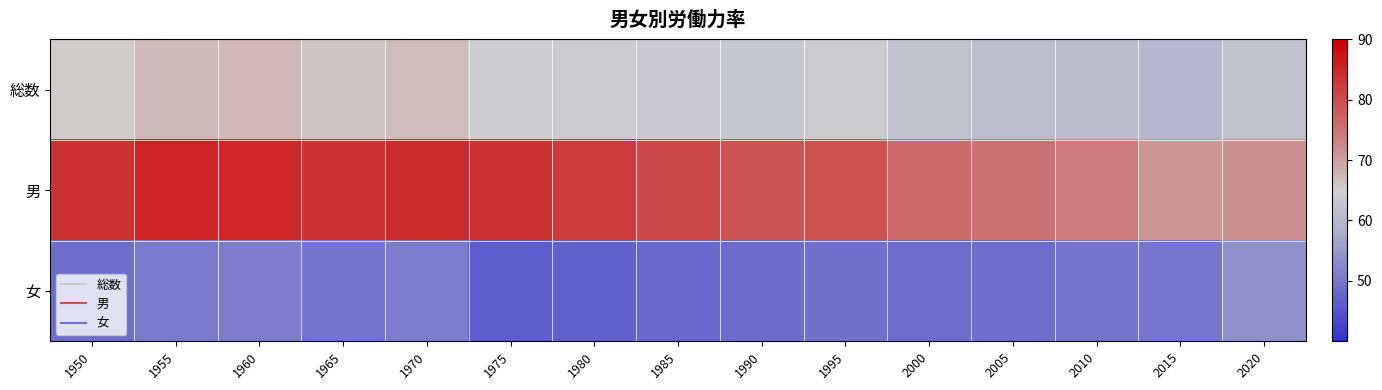

List the series in order of their peak value, lowest first.

女, 総数, 男